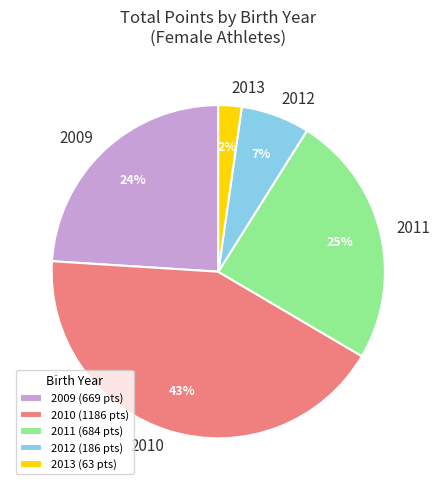

What percentage is the 2013 (63 pts) slice, to the nearest percent?

2%